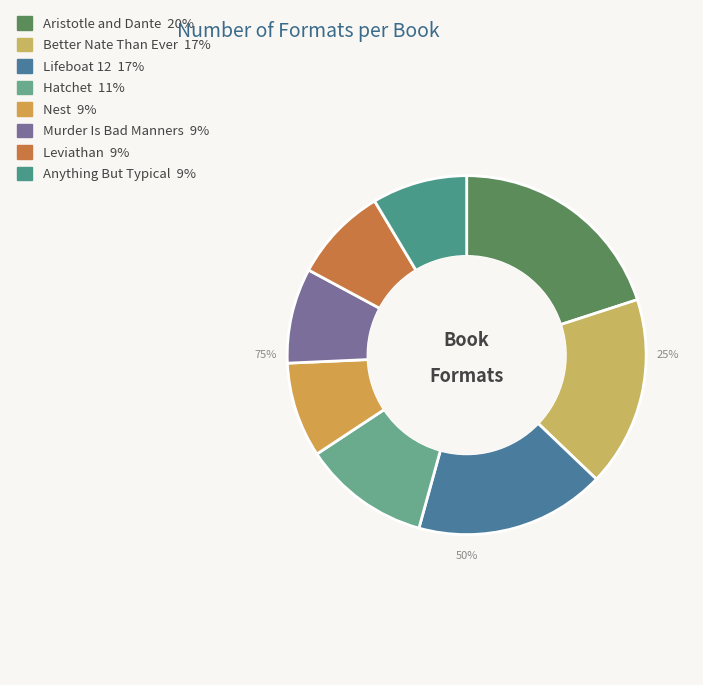

How many slices are in this pie chart?

8